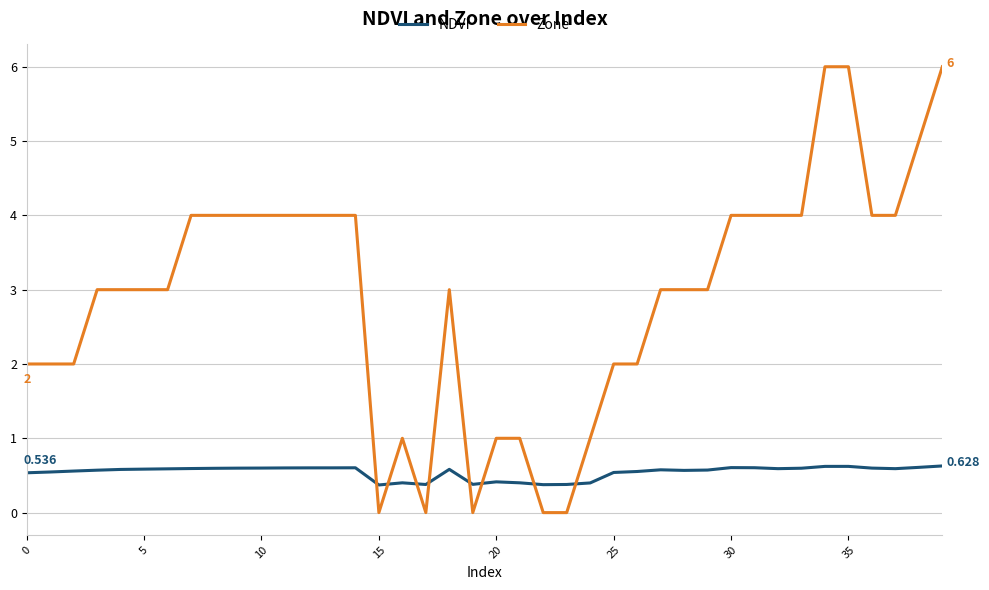

True or false: NDVI and Zone intersect in this chart.

True